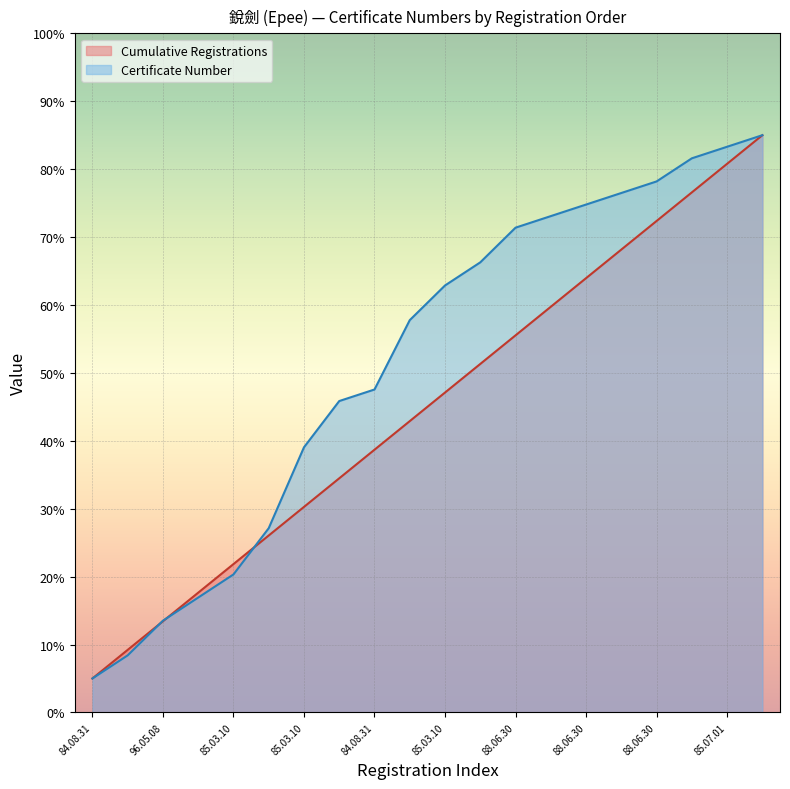

After their last crossing, which series has the higher values: Certificate Number (line) or Cumulative Registrations (line)?

Certificate Number (line)